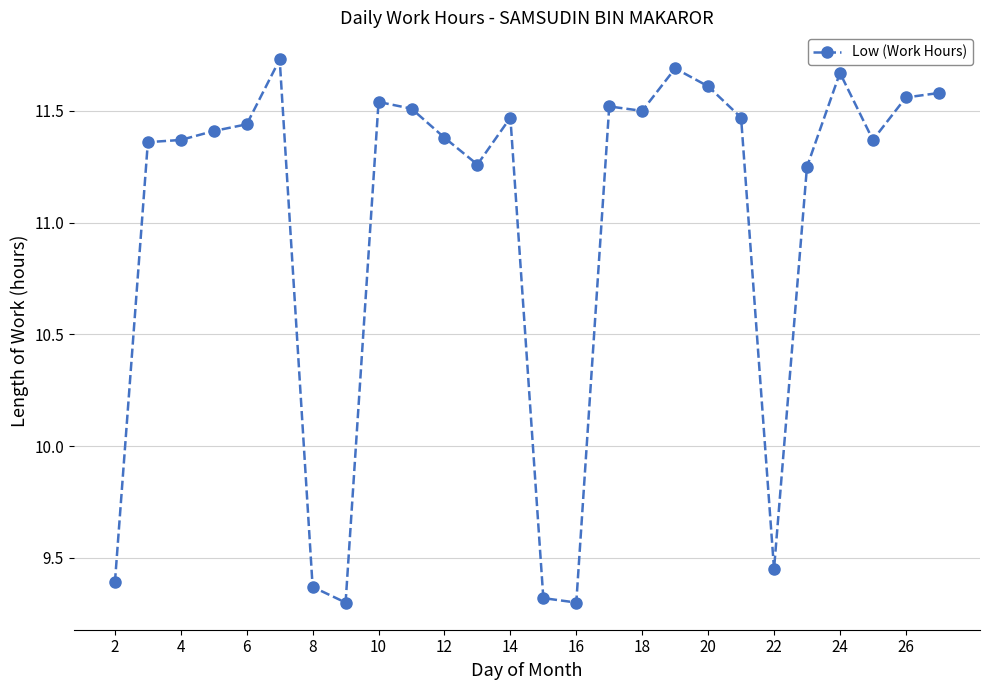

True or false: there are more than 0 points higher than both neighbors.

True